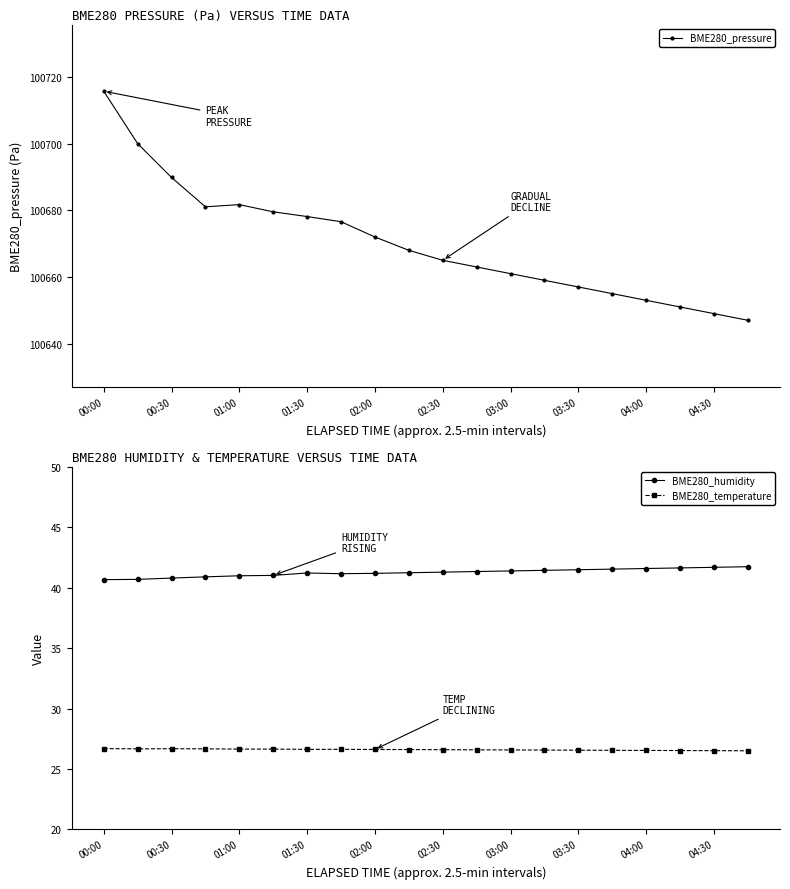

What is the minimum value for BME280_temperature?

26.5